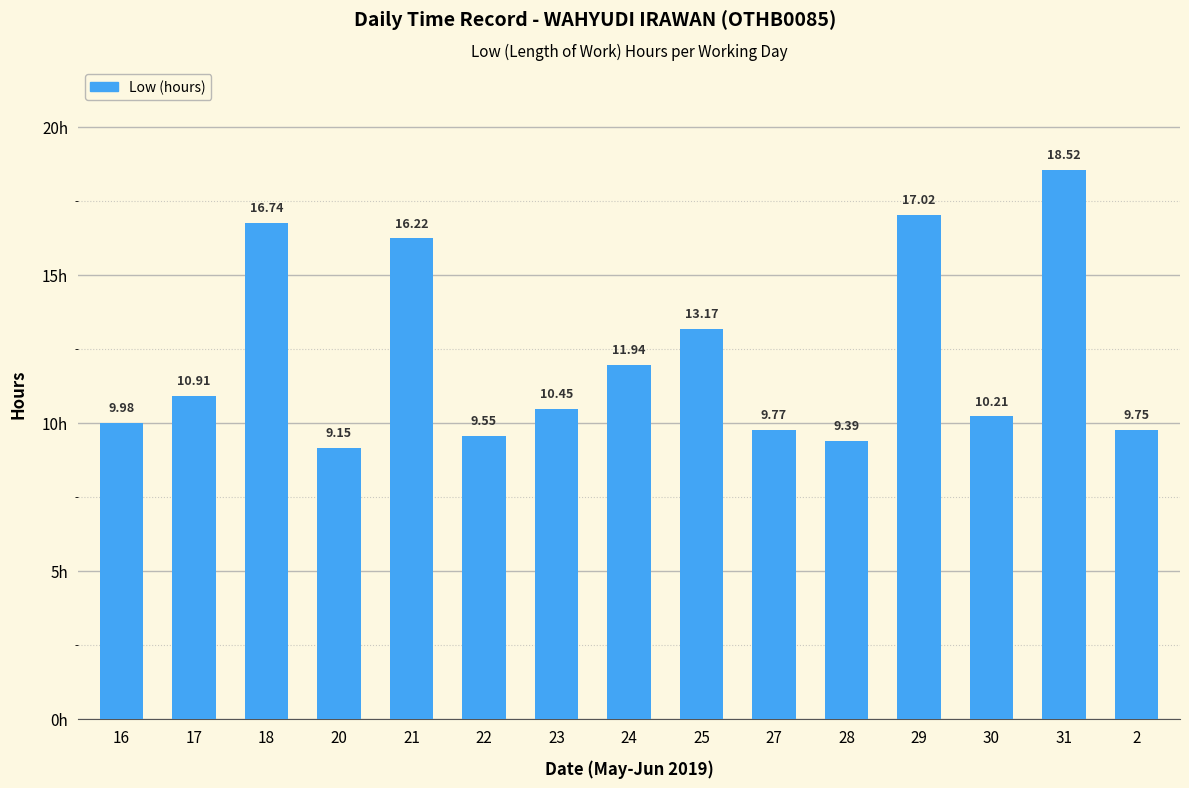

How many values exceed 10?

9